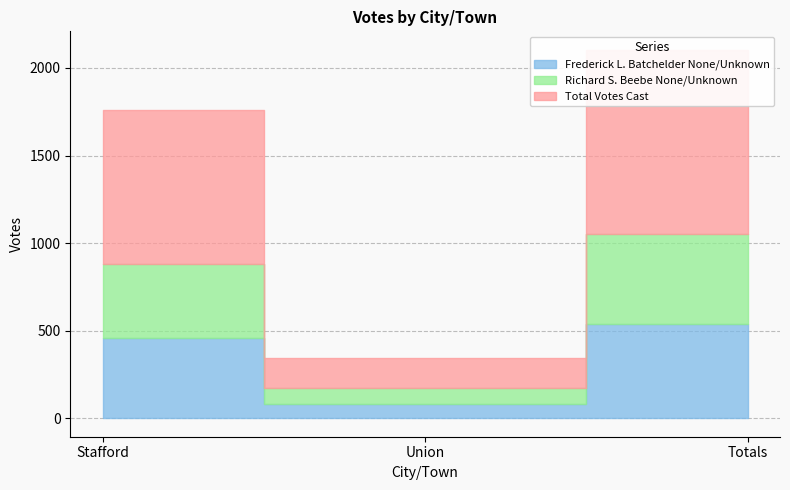

Reading left to right, list all the values displayed in this chart.

Frederick L. Batchelder None/Unknown: Stafford=459	Union=81	Totals=540
Richard S. Beebe None/Unknown: Stafford=422	Union=90	Totals=512
Total Votes Cast: Stafford=881	Union=171	Totals=1052